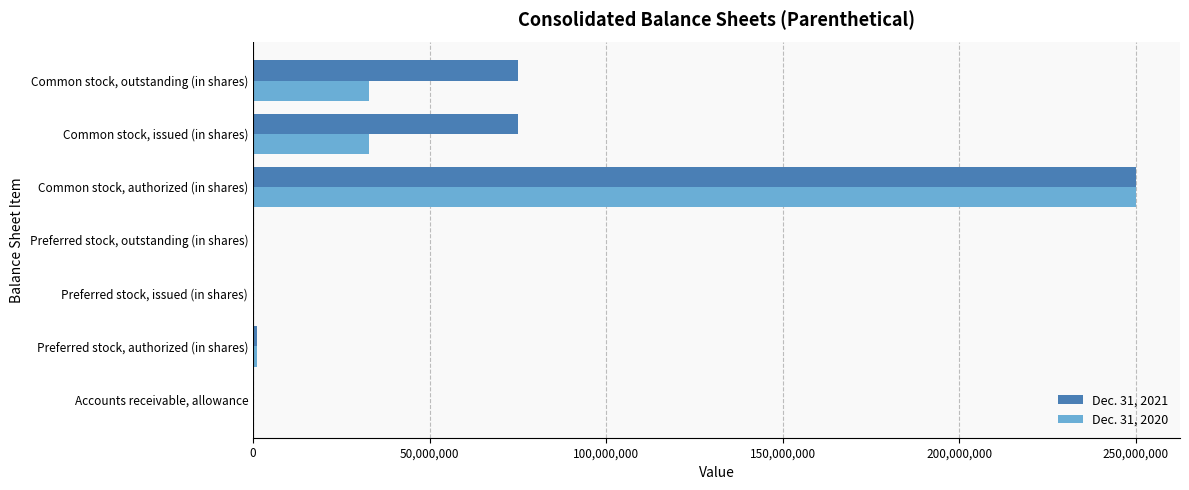

At which category is the sum across all series the highest?

Common stock, authorized (in shares)